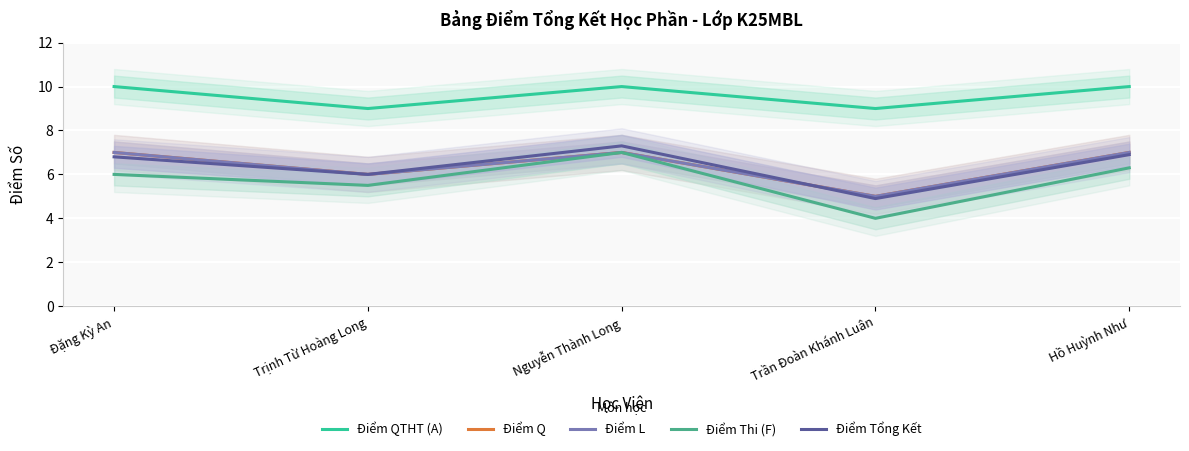

What are all the series names shown in the legend?

Điểm QTHT (A), Điểm Q, Điểm L, Điểm Thi (F), Điểm Tổng Kết